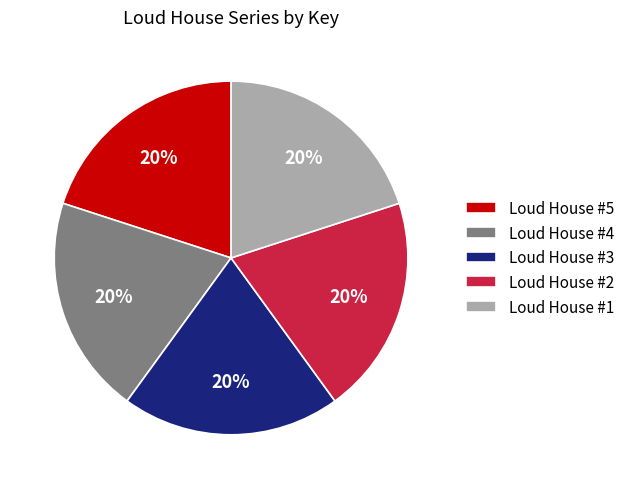

True or false: Loud House #5 accounts for 20% of the total.

True